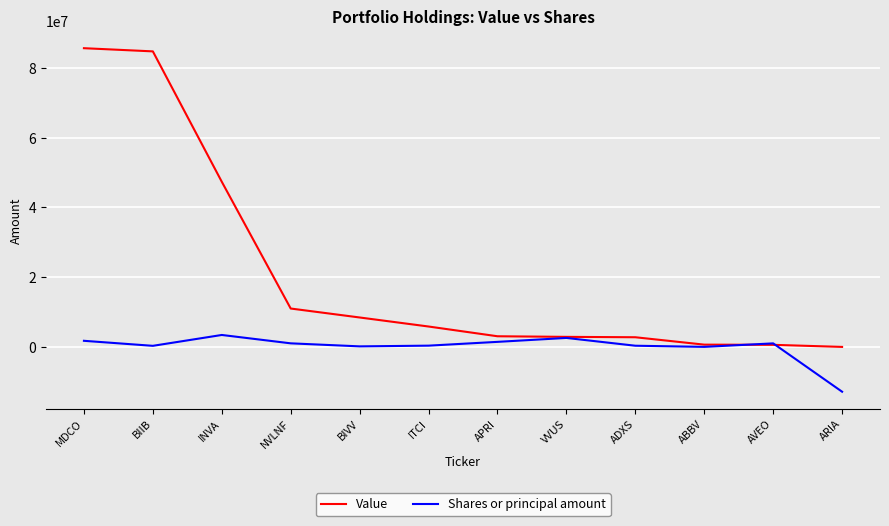

True or false: Shares or principal amount has more than 1 interior local peaks.

True